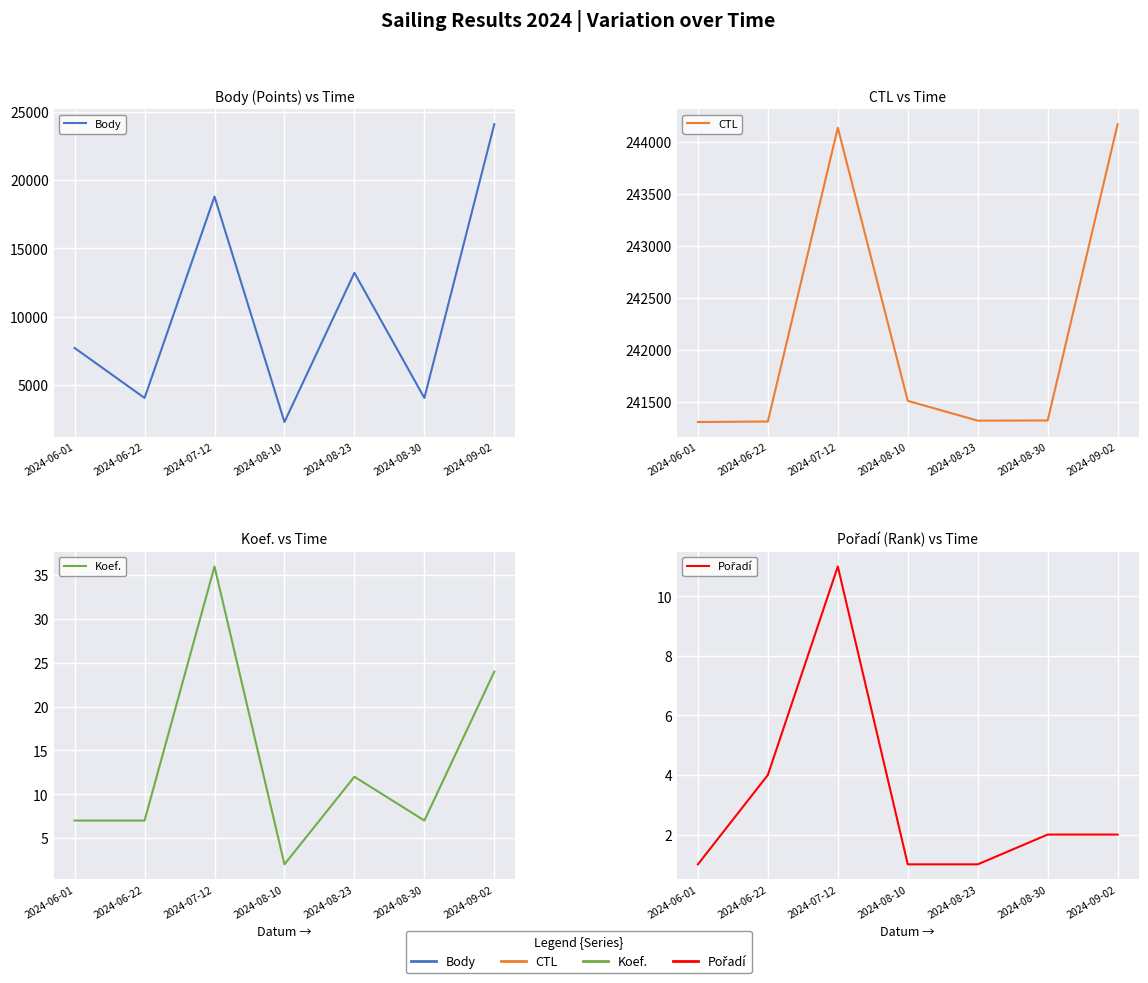

What are all the series names shown in the legend?

Body, CTL, Koef., Pořadí